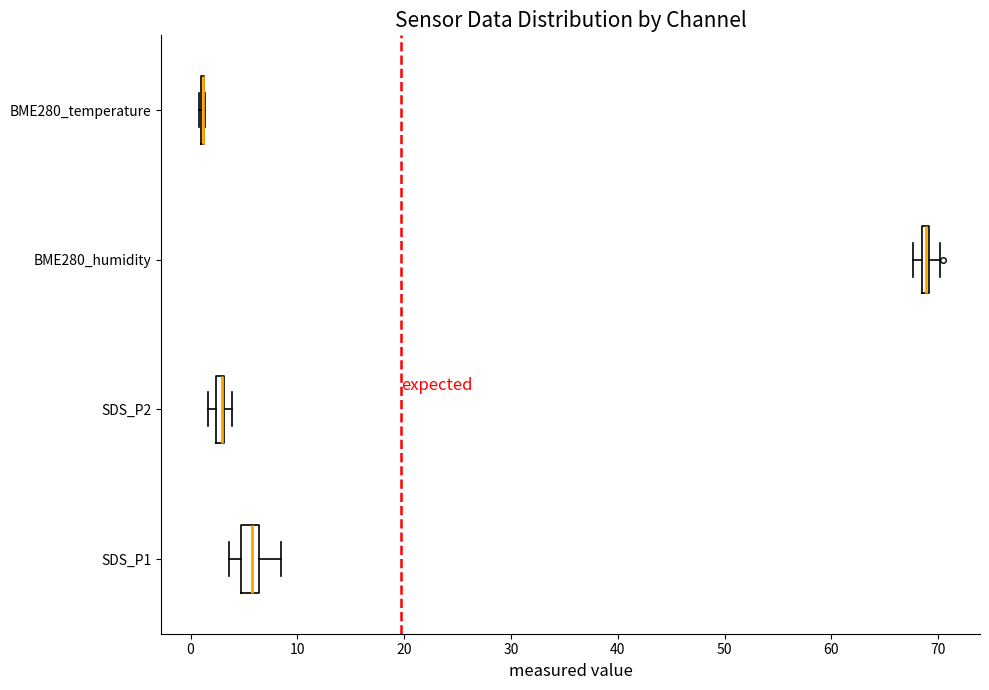

Where is the left edge of the box for SDS_P2 on the x-axis? The values are not printed on the chart, so give them approximately, as read against the axis.

2